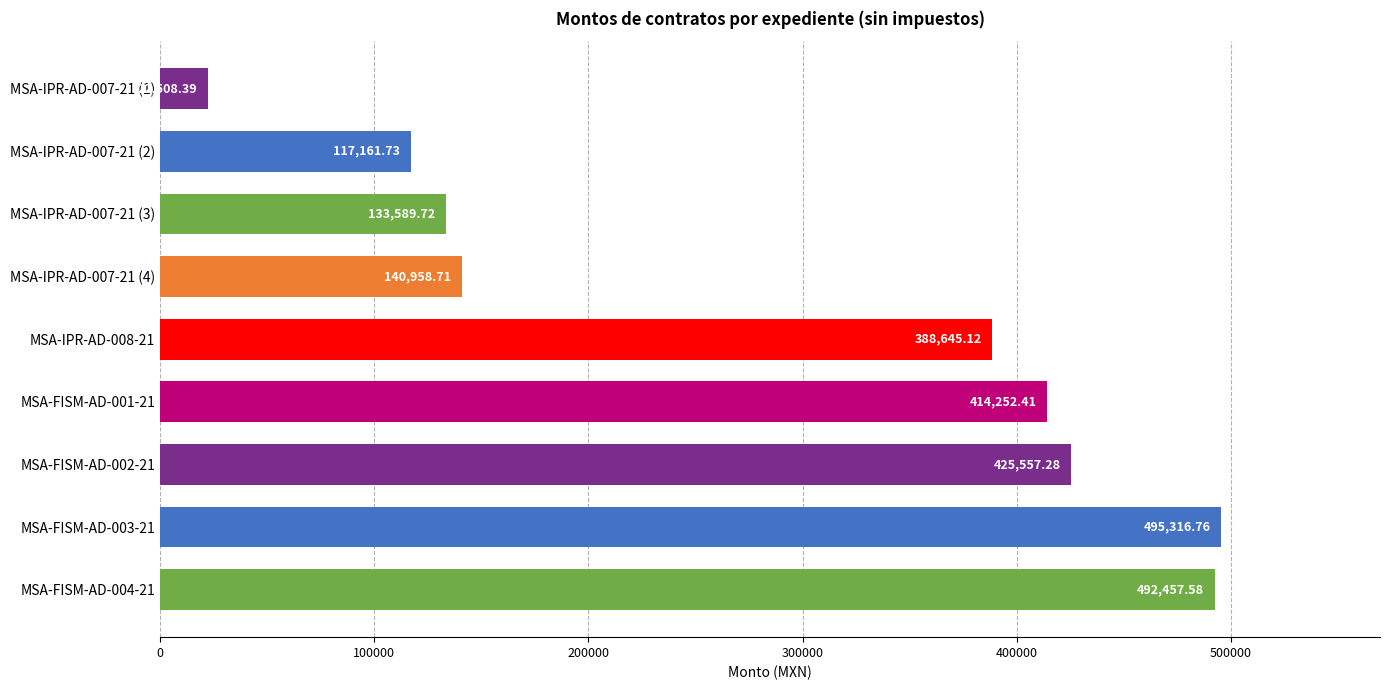

What is the sum of all values?

2630447.7